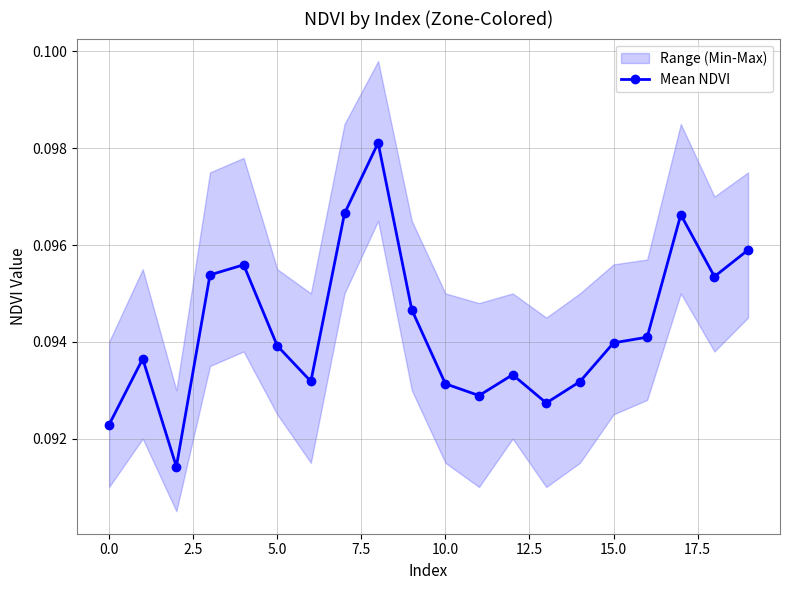

What is the maximum value shown in the chart?

0.1